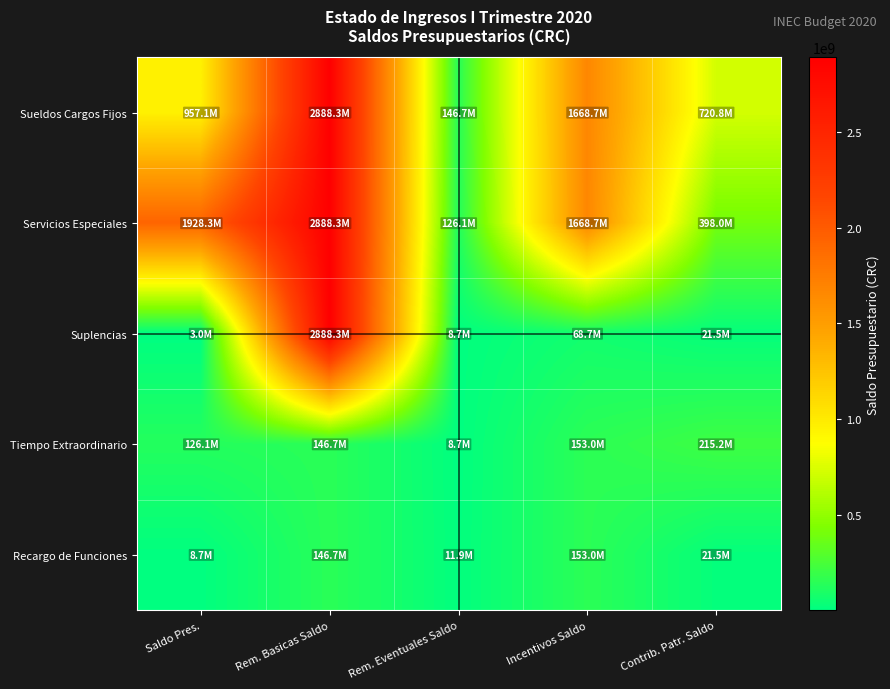

Rank the series at Contrib. Patr. Saldo from lowest to highest value.

Suplencias, Recargo de Funciones, Tiempo Extraordinario, Servicios Especiales, Sueldos Cargos Fijos